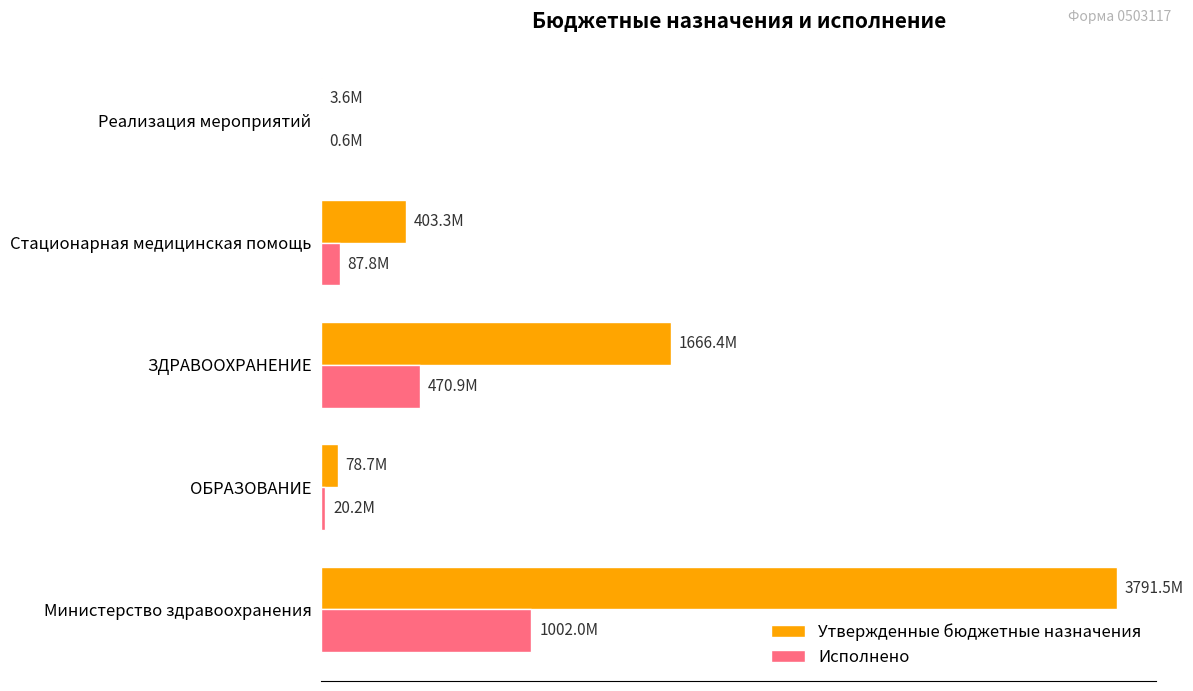

What are all the series names shown in the legend?

Утвержденные бюджетные назначения, Исполнено